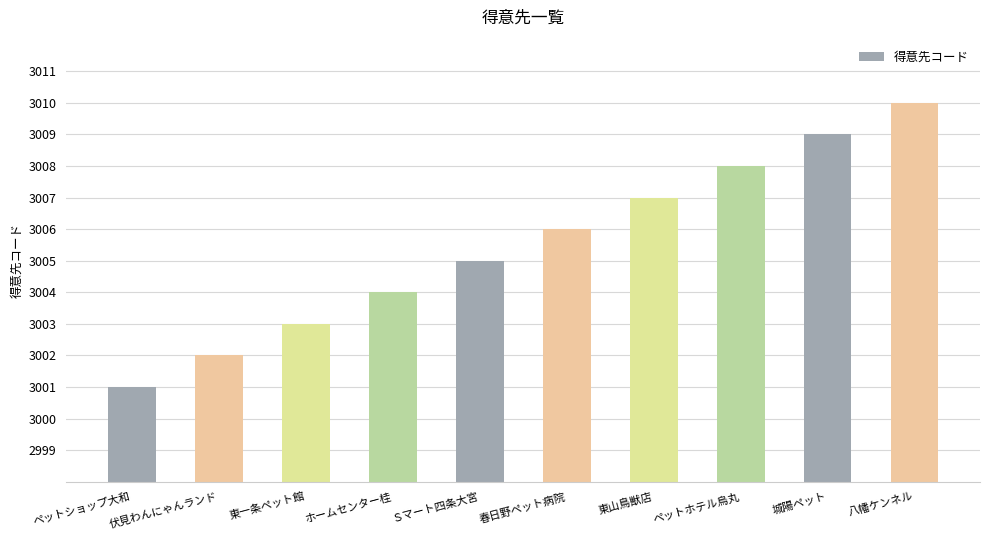

What is the greatest value displayed?

3010